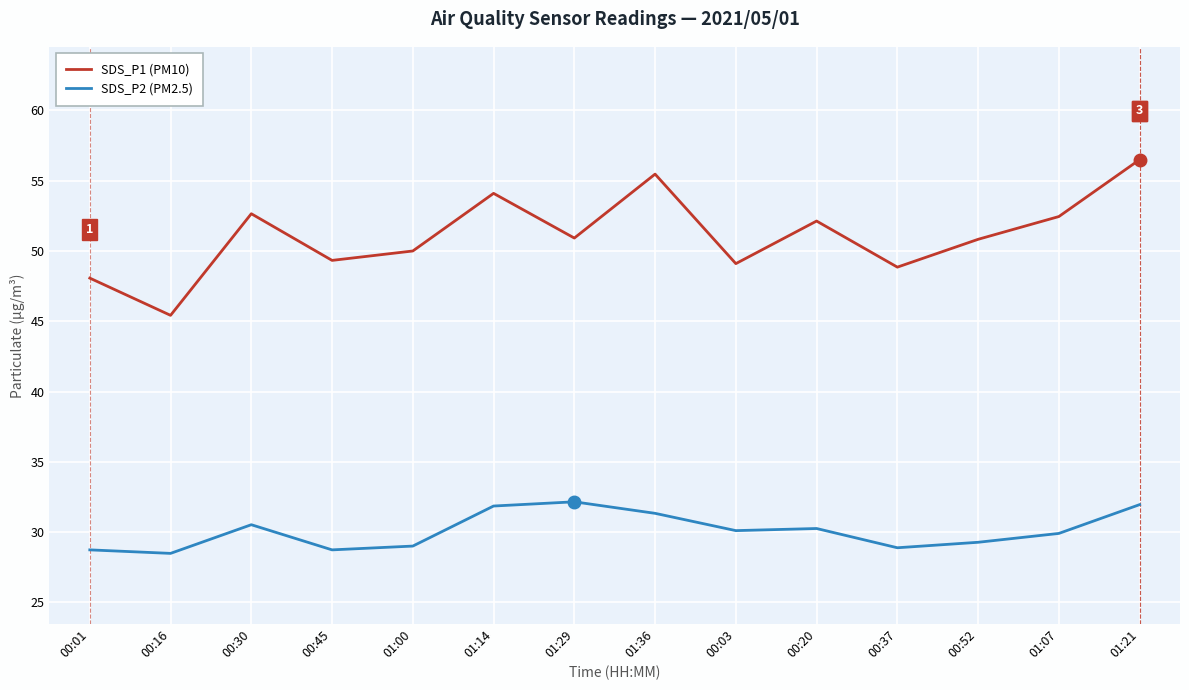

What is the lowest value of the SDS_P1 (PM10) series?

45.4